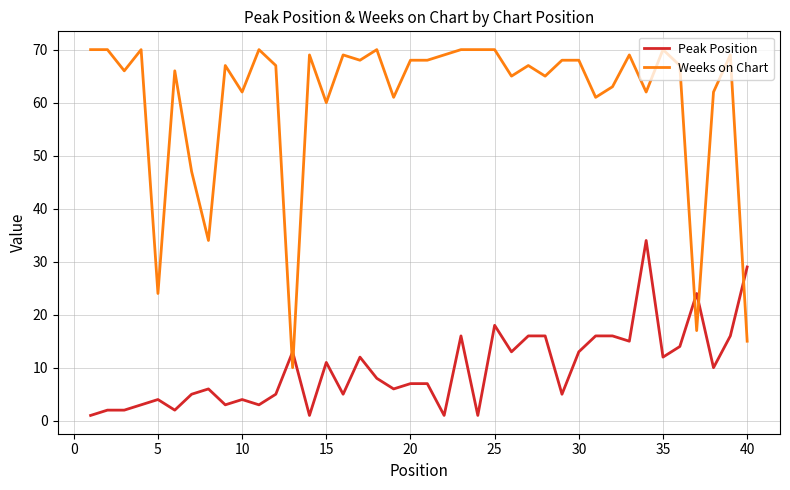

What is the minimum value for Peak Position?

1